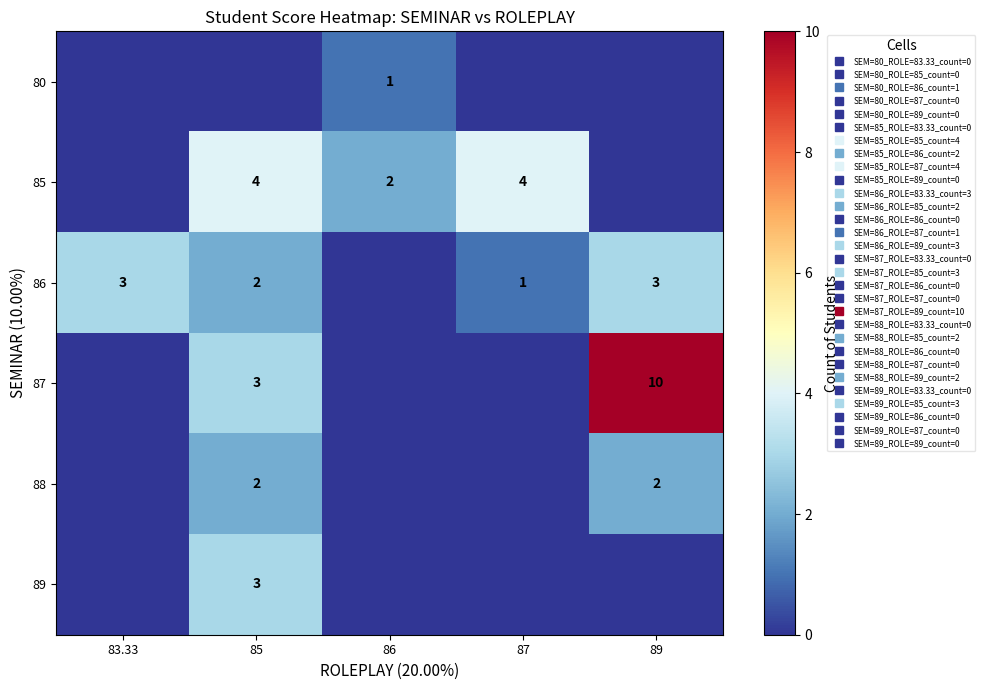

Rank the series at 86 from highest to lowest value.

85, 80, 86, 87, 88, 89